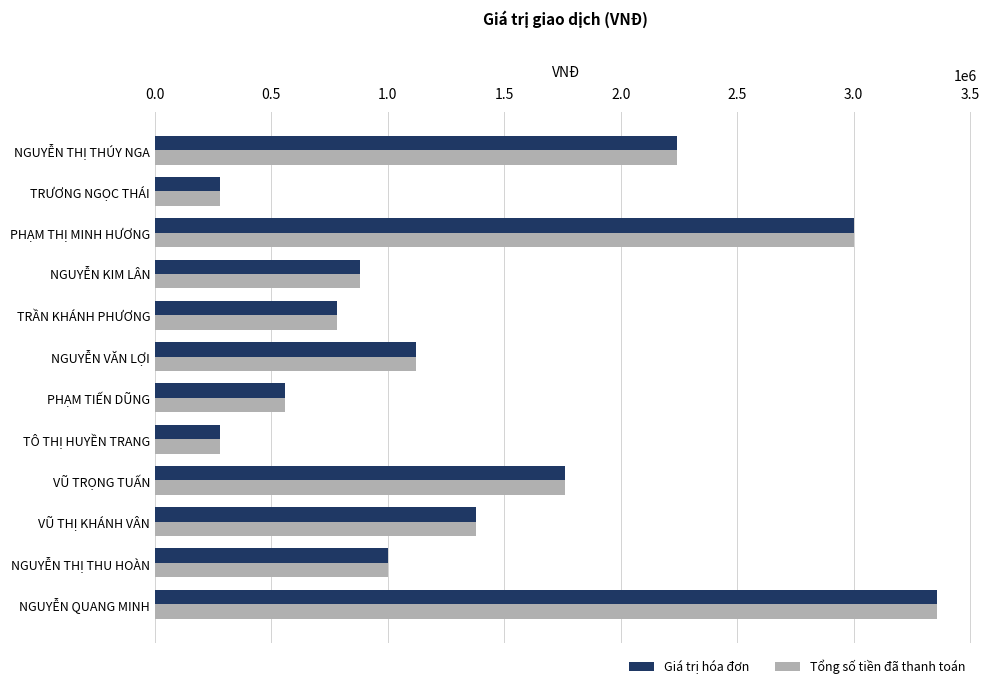

At which label is Tổng số tiền đã thanh toán closest to 1820000?

VŨ TRỌNG TUẤN